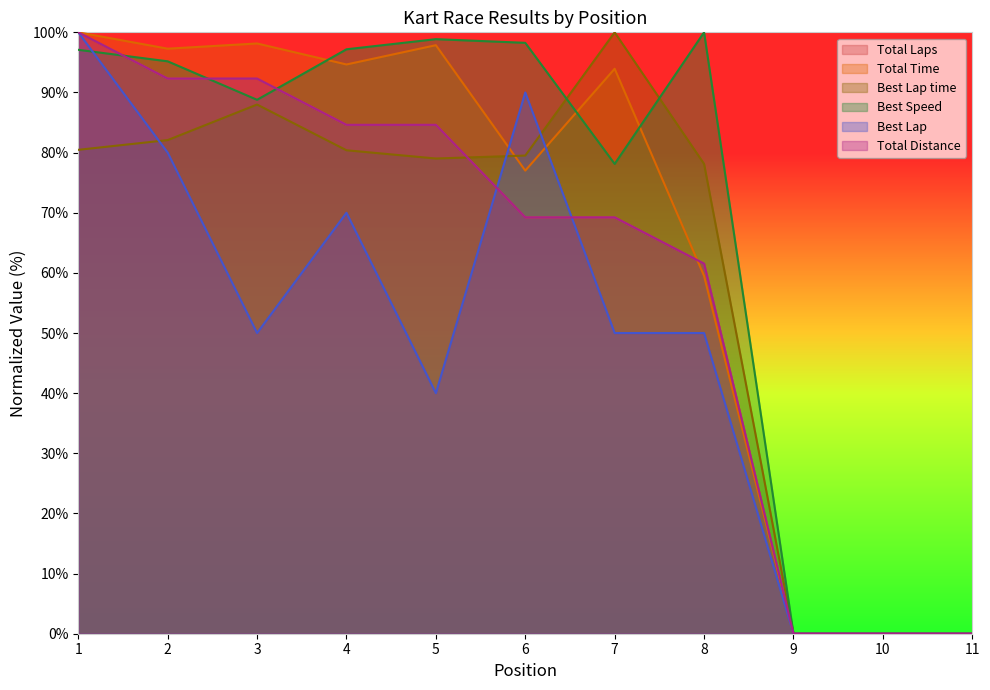

What is the difference between the second highest and second lowest values in the Total Time series?

98.1